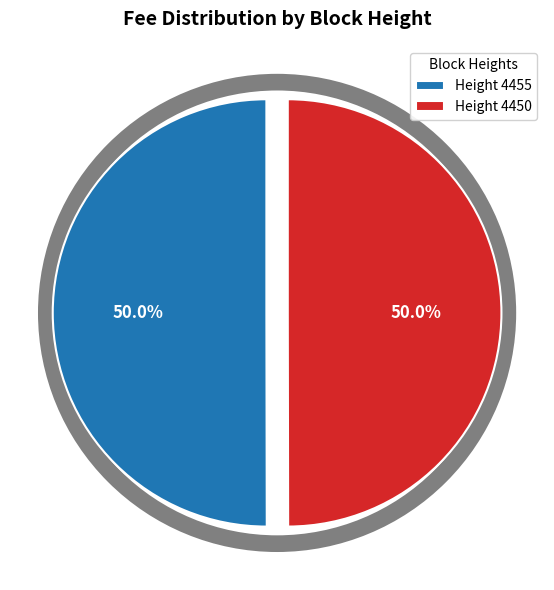

What portion of the pie excludes Height 4450?

50.0%